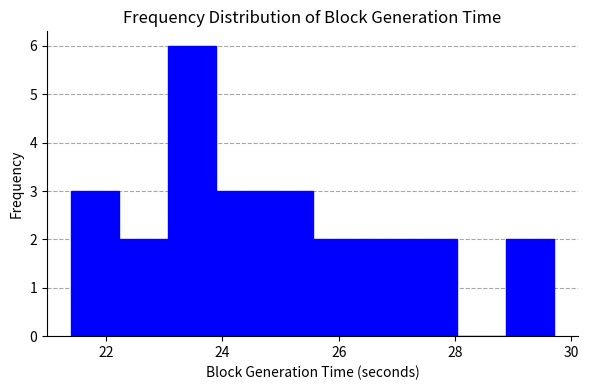

Reading left to right, list every bar in this chart as the range it spans on the x-axis followed by its height. Neither the bar edges nor the heights are printed on the chart, so give them approximately, as read against the axes.

21.4 to 22.2: 3
22.2 to 23.0: 2
23.0 to 23.8: 6
23.8 to 24.8: 3
24.8 to 25.6: 3
25.6 to 26.4: 2
26.4 to 27.2: 2
27.2 to 28.0: 2
28.0 to 28.8: 0
28.8 to 29.8: 2